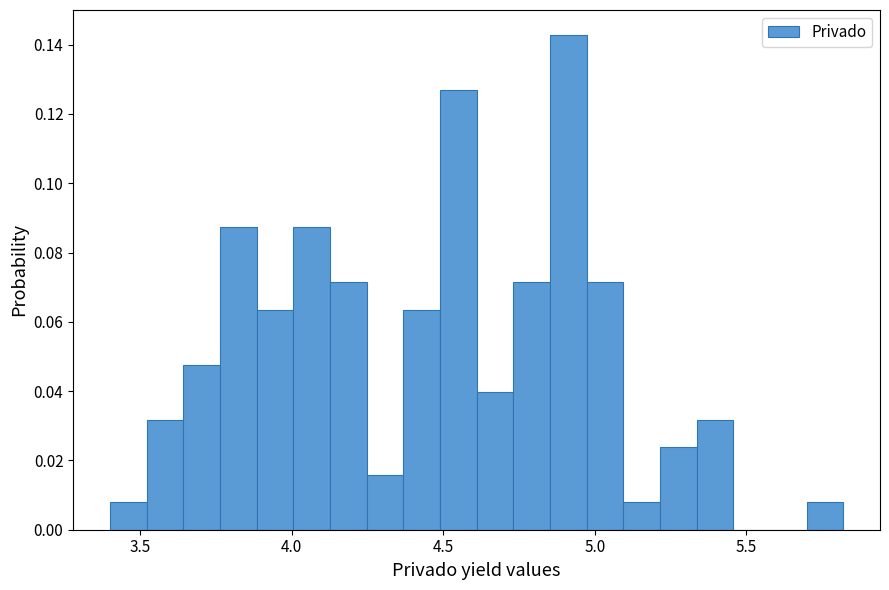

Around what value on the x-axis is the tallest bar? Give the approximate position of its centre, as read against the axis.

4.90